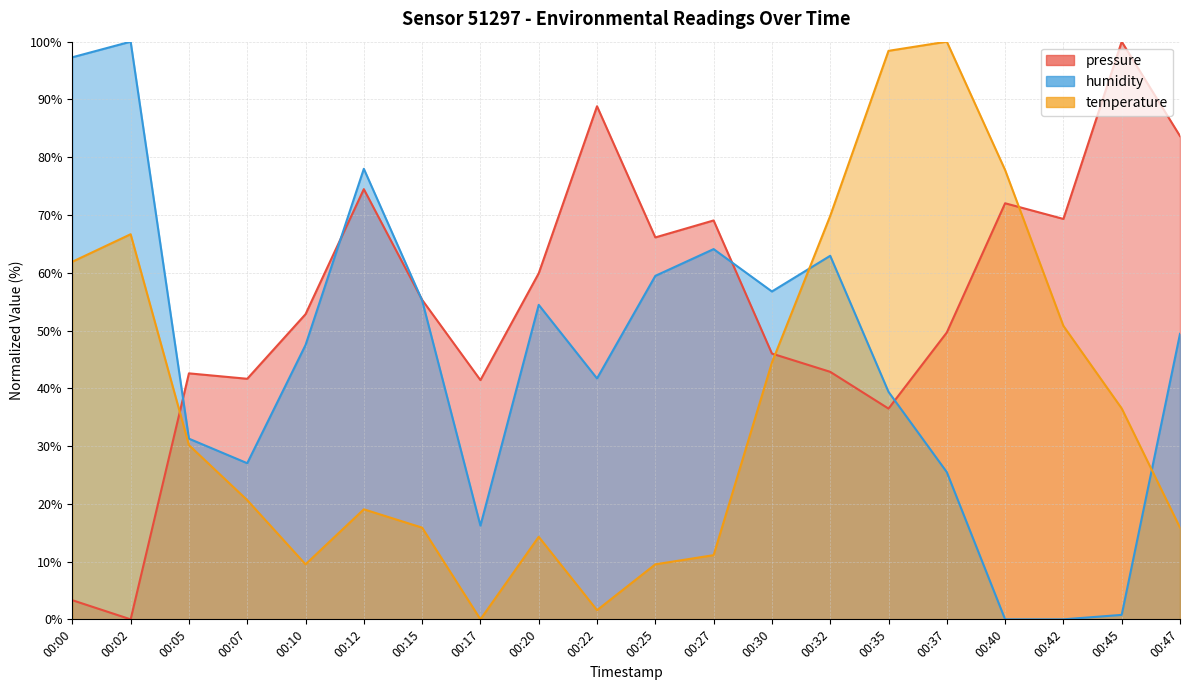

Which series has the largest total across all categories?

pressure